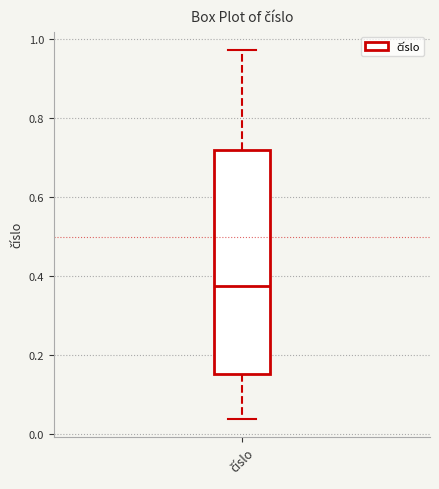

Where is the upper edge of the box for číslo on the y-axis? The values are not printed on the chart, so give them approximately, as read against the axis.

0.72